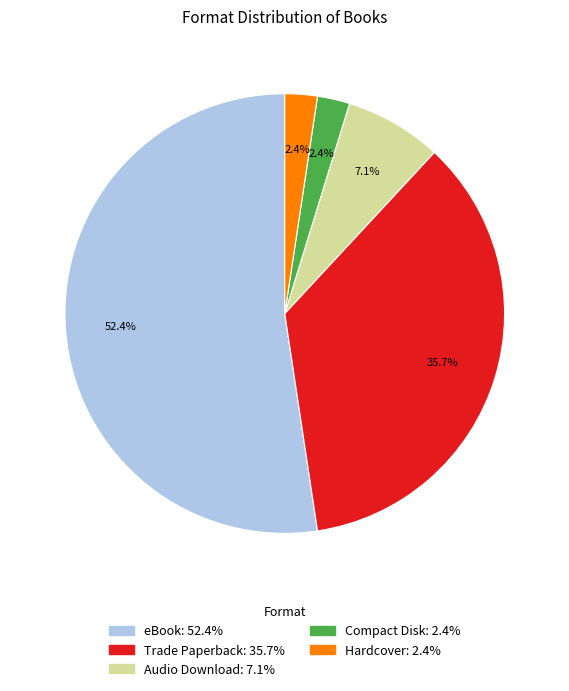

Combined, what portion of the pie is eBook and Hardcover?

54.8%